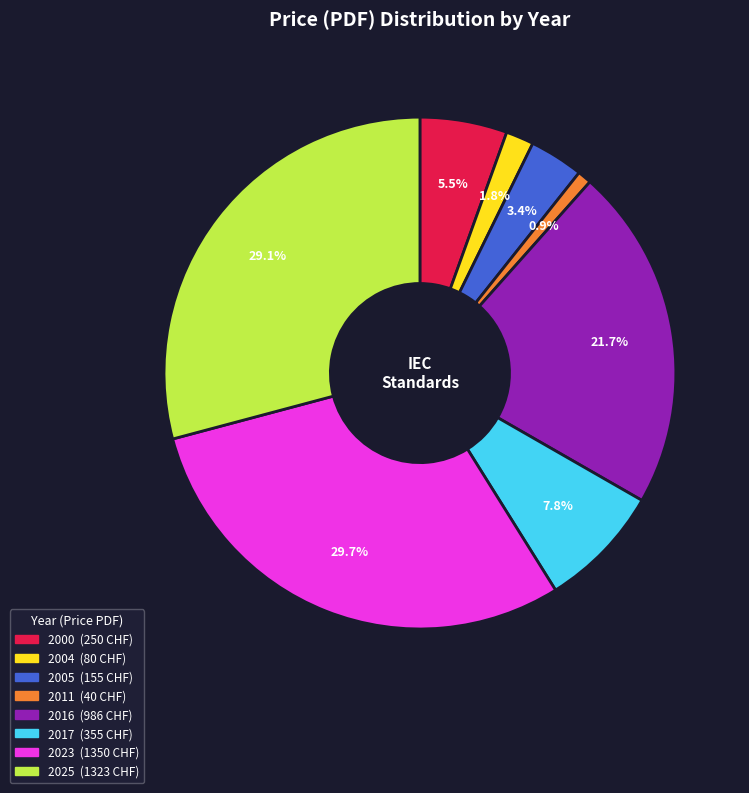

Does any single category account for the majority?

No